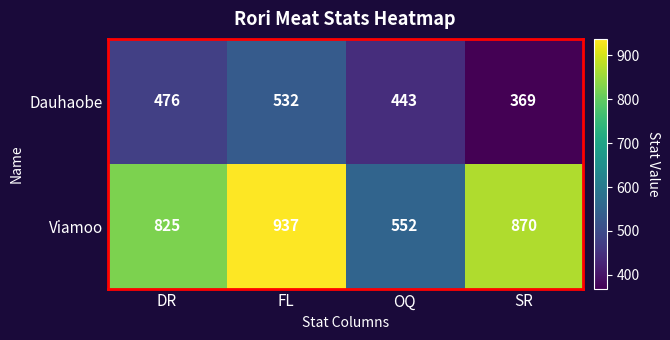

What is the difference between the highest and lowest values at DR?

349